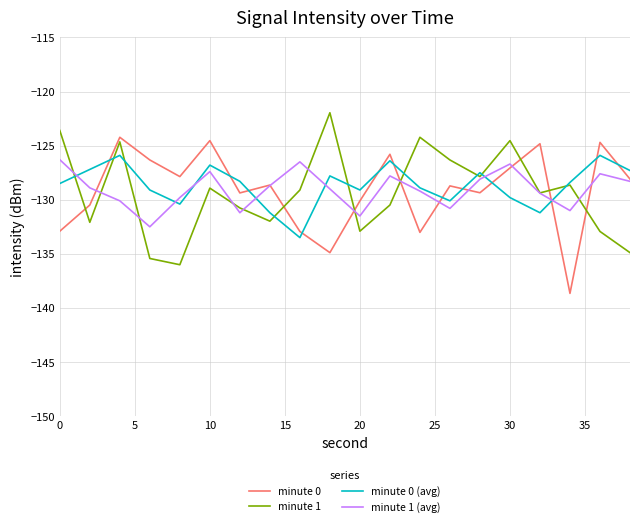

What is the maximum value shown in the chart?

-122.0